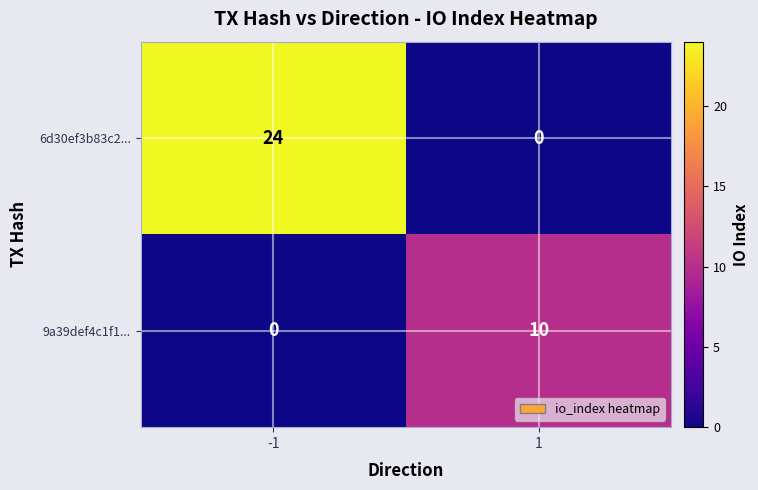

Which series has the largest range (max minus min)?

6d30ef3b83c2...